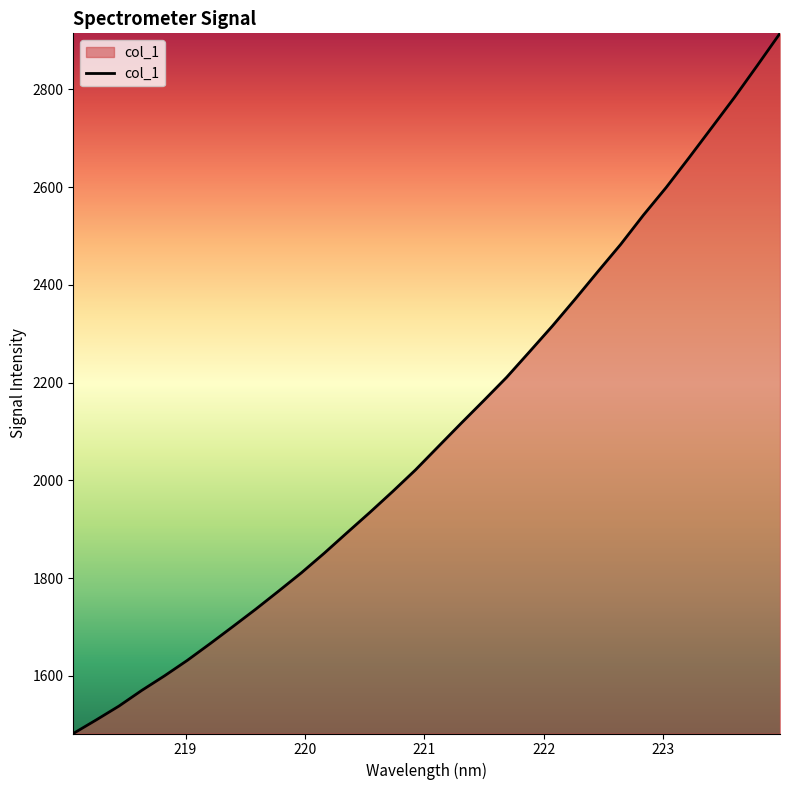

What is the greatest value displayed?

2914.6